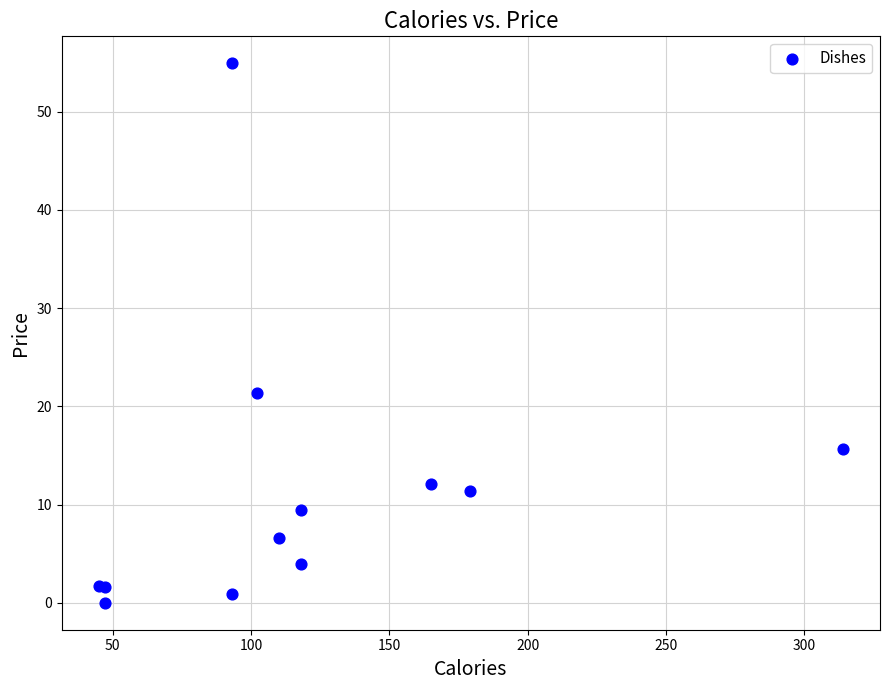

What Y value in the scatter plot is closest to 27?

21.4